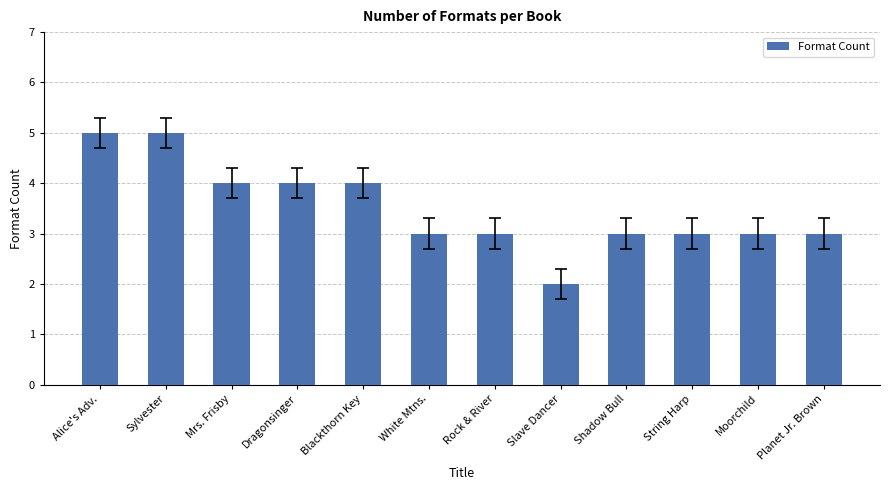

True or false: the data shows 3 at Rock & River.

True